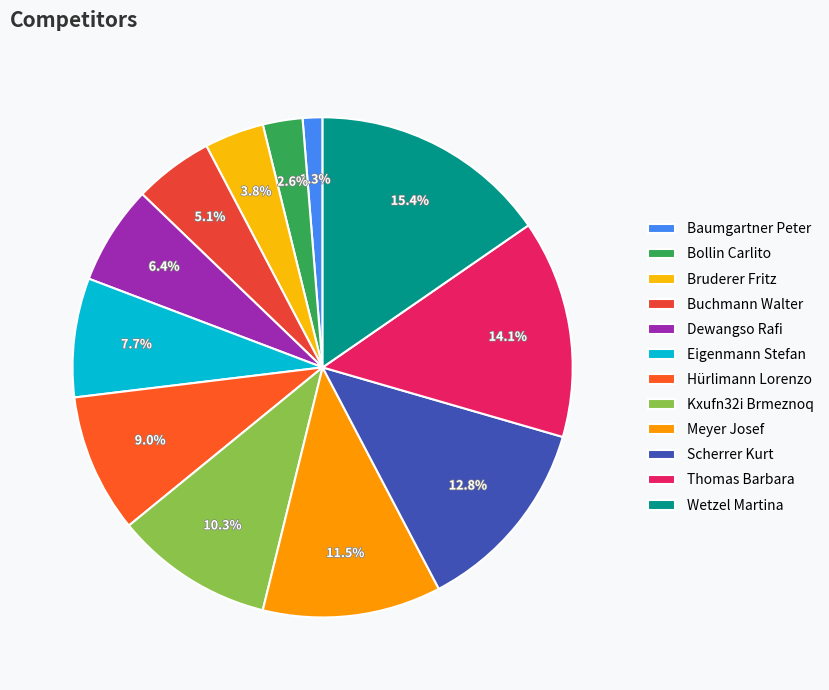

The Meyer Josef slice represents 12% of the pie. True or false?

True